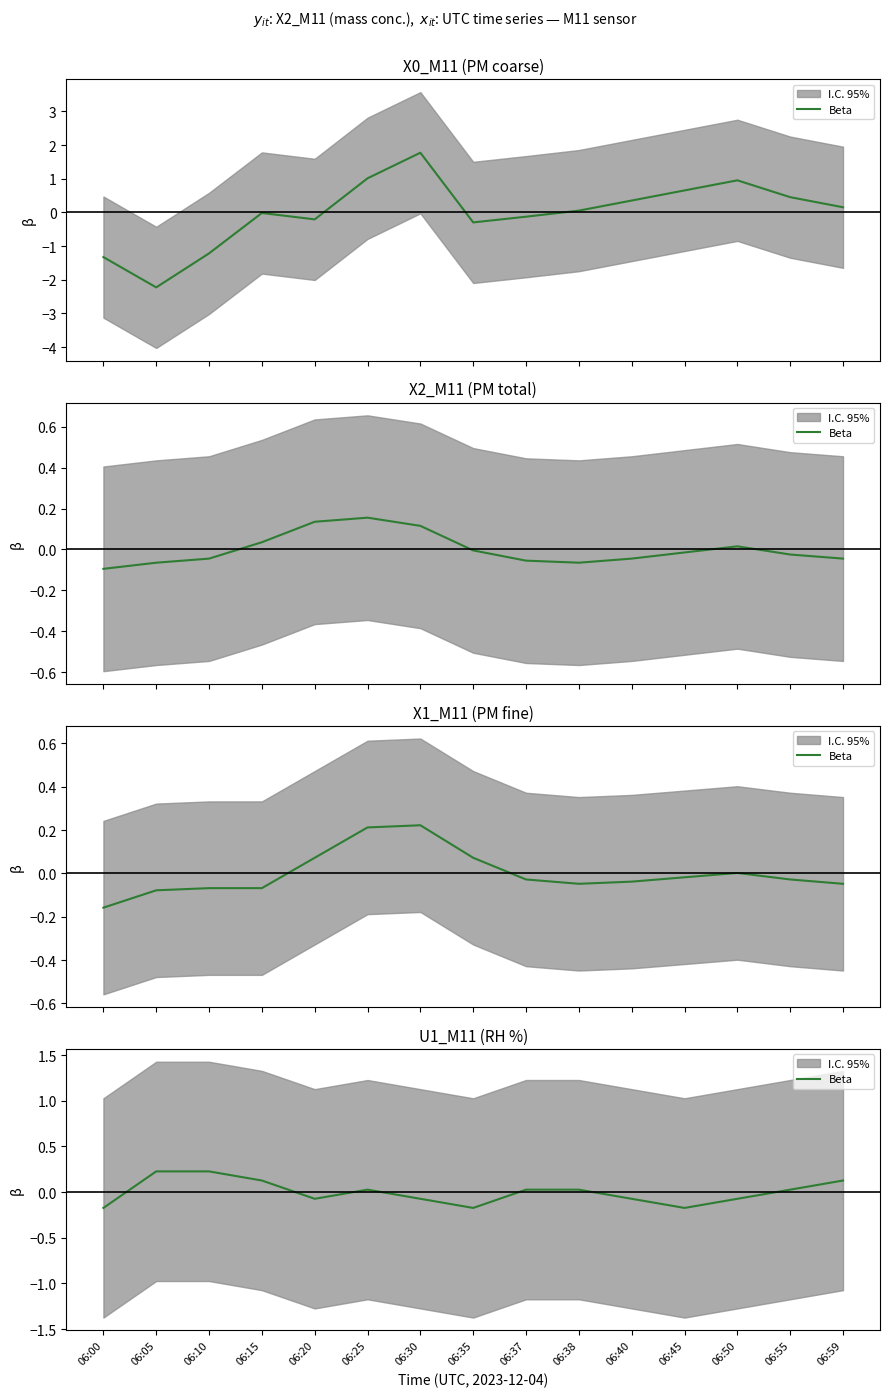

True or false: the data shows 0.0 at 06:37.

False